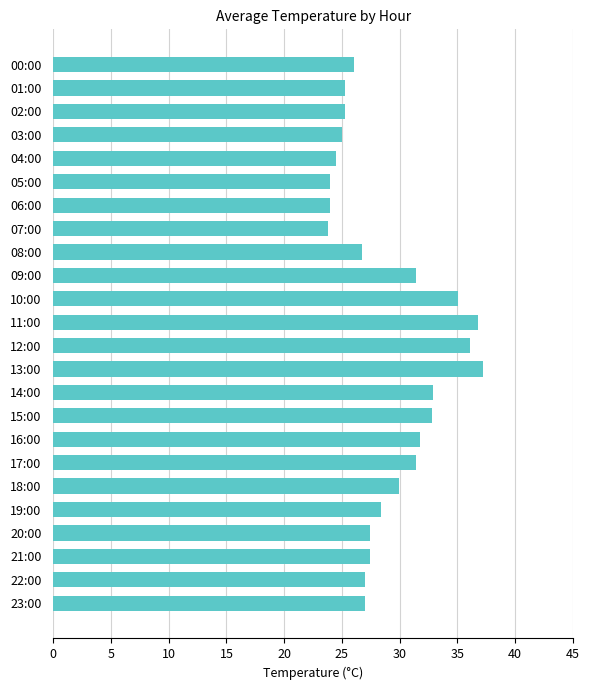

Are the bars grouped side by side (vs. stacked)?

No